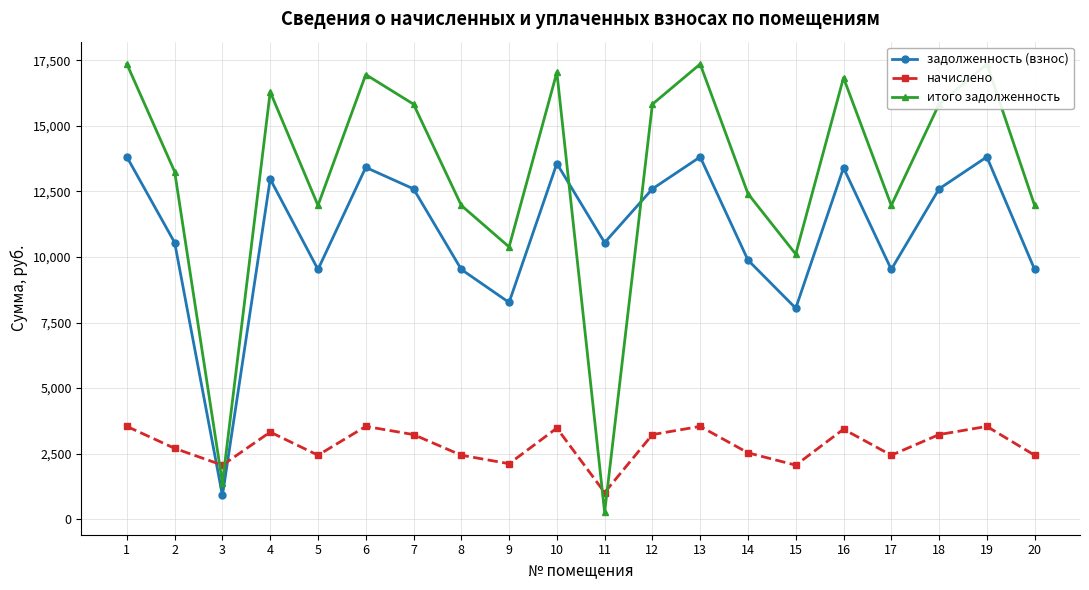

Reading left to right, list all the values displayed in this chart.

задолженность (взнос): 13812.6	10546.6	905.0	12969.6	9523.2	13412.6	12595.2	9523.2	8263.8	13561.0	10546.6	12595.2	13812.6	9880.2	8044.8	13397.8	9523.2	12595.2	13812.6	9523.2
начислено: 3539.5	2702.5	2061.5	3323.5	2440.3	3539.5	3227.5	2440.3	2117.6	3475.0	1017.4	3227.5	3539.5	2531.8	2061.5	3433.1	2440.3	3227.5	3539.5	2440.3
итого задолженность: 17352.1	13249.1	1380.8	16293.1	11963.5	16952.1	15822.7	11963.5	10381.4	17035.9	264.0	15822.7	17352.1	12412.0	10106.3	16830.9	11963.5	15822.7	17352.1	11963.5